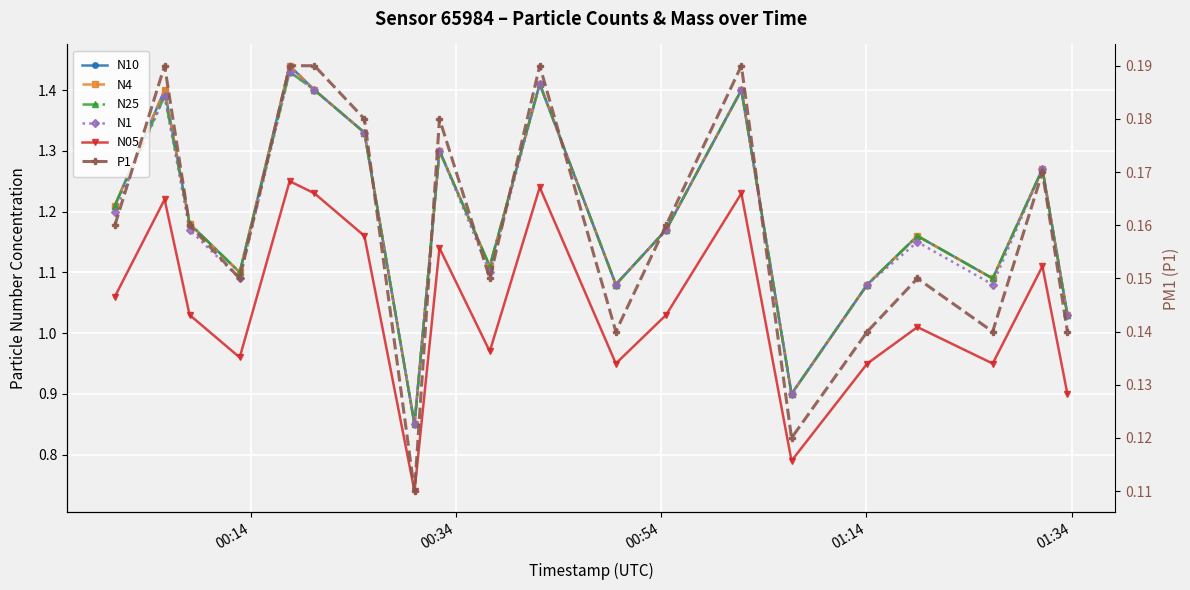

Which series changed the most between 00:34 and 01:14?

N10